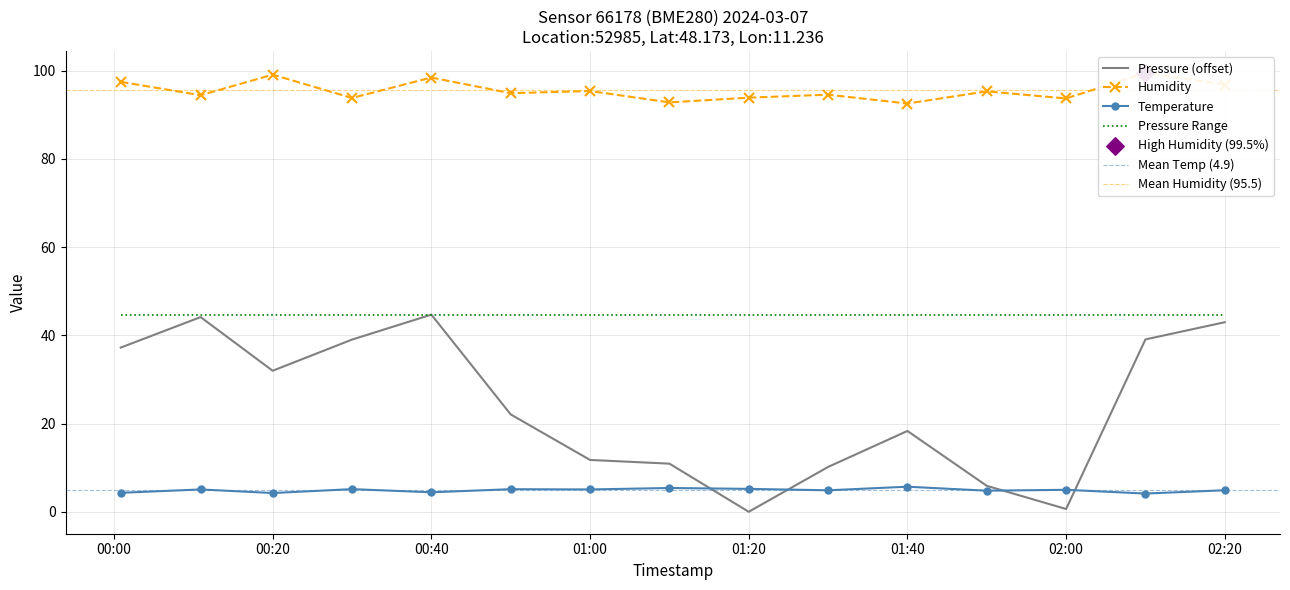

How many times do Temperature and Pressure (offset) cross each other?

4